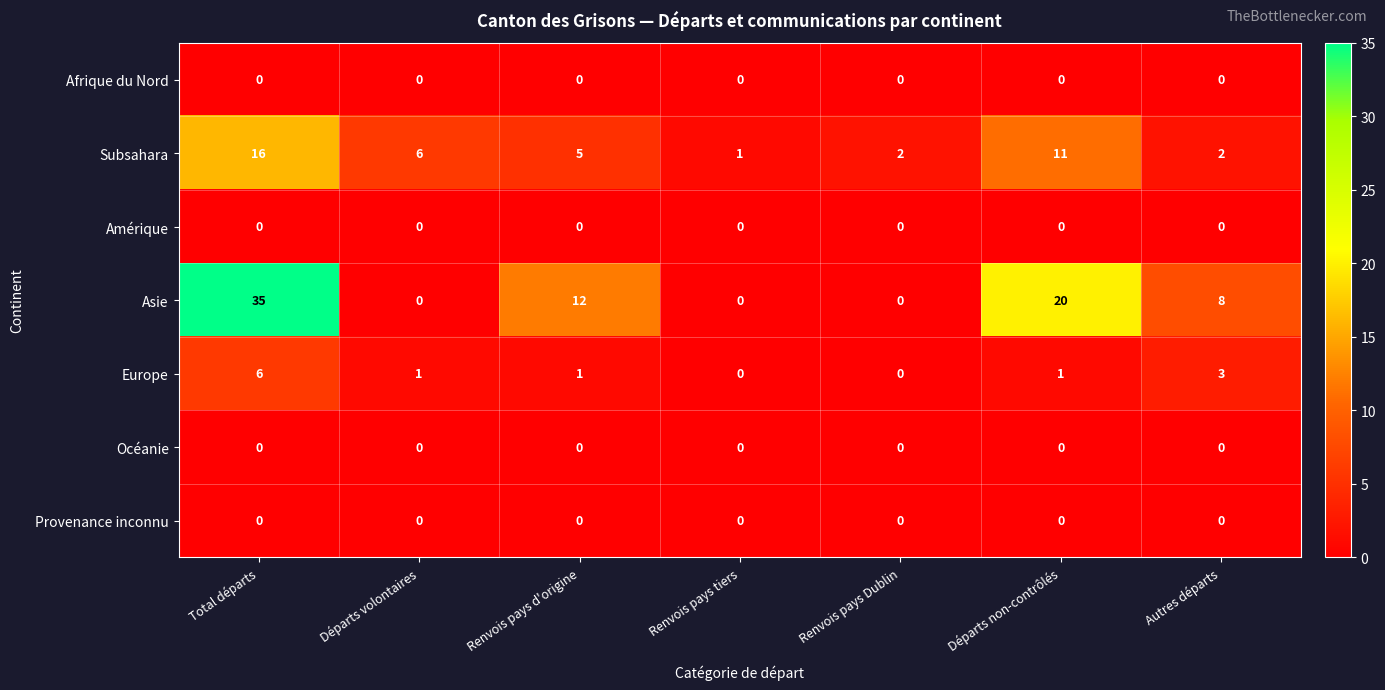

Which series changed the most between Total départs and Départs non-contrôlés?

Asie